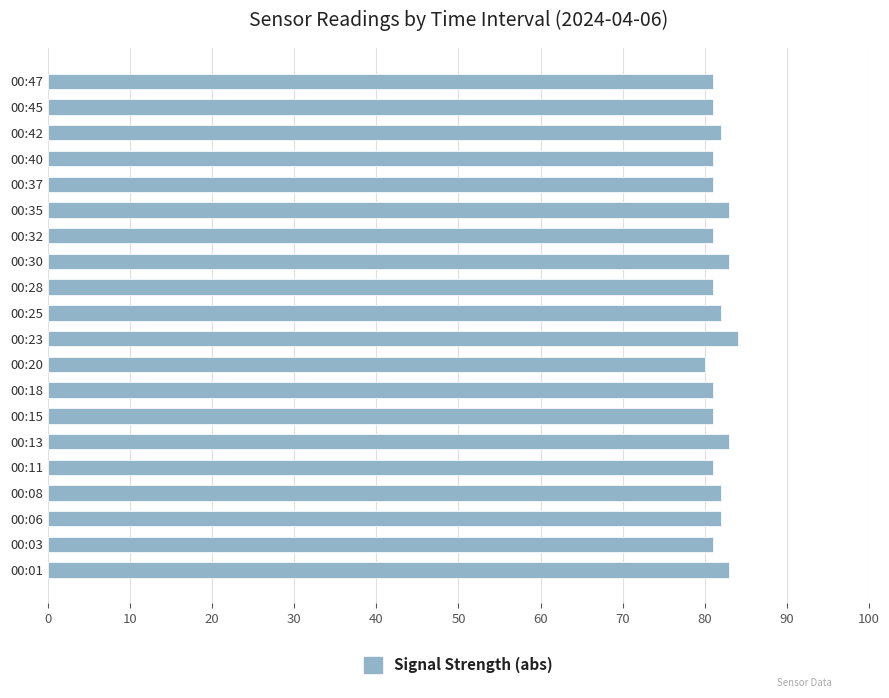

Approximately how many times larger is the value at 00:15 compared to 00:45?

1.0